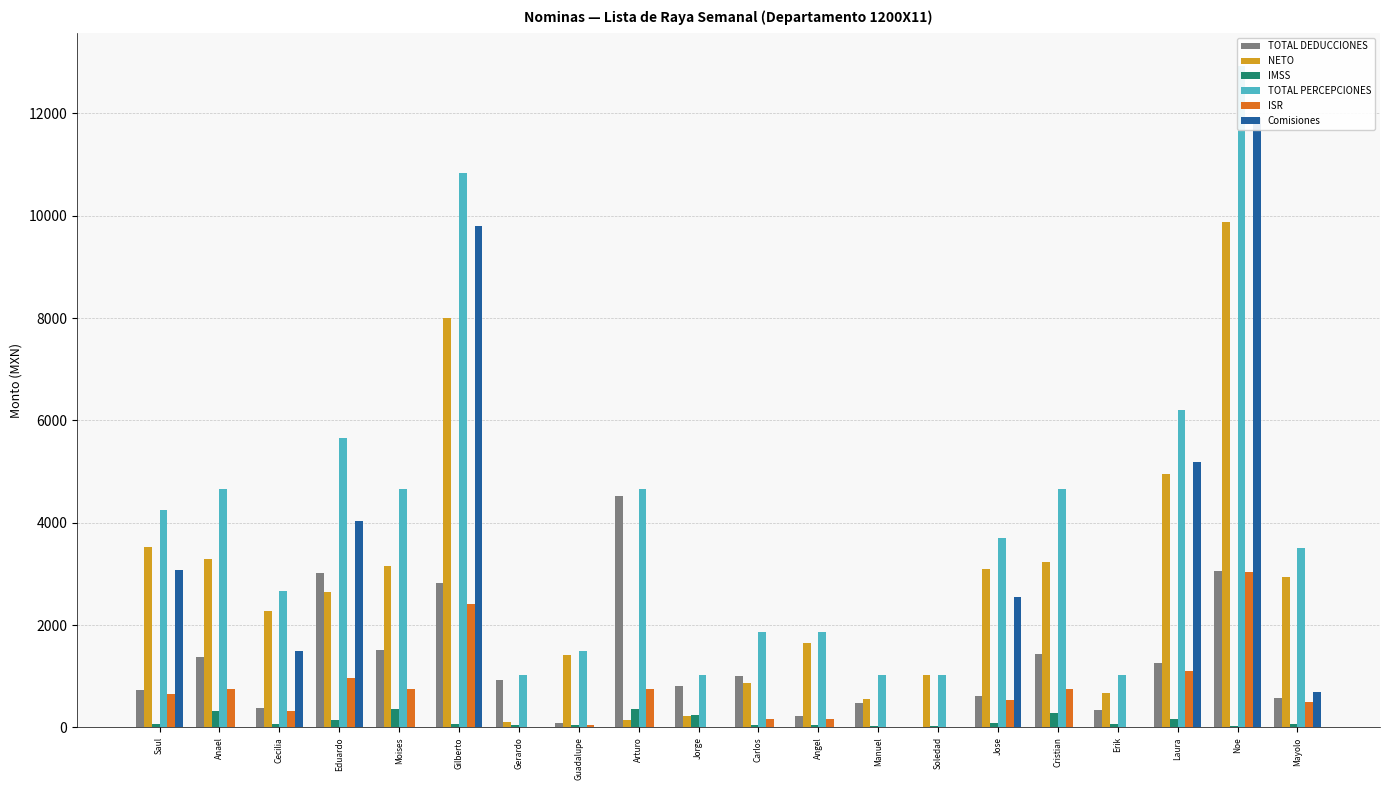

What is the label of the 19th bar from the right?

Anael